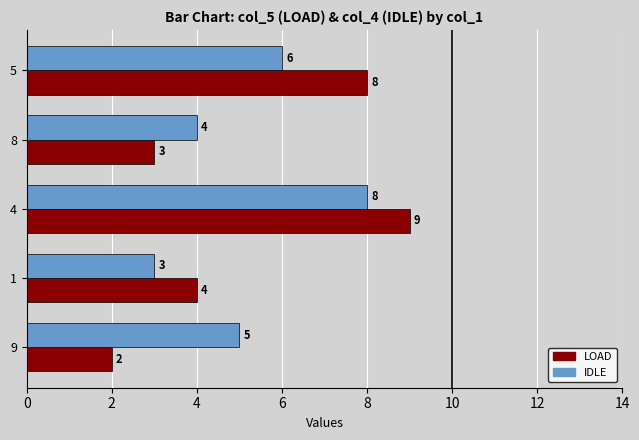

The IDLE series shows 11 at 5. True or false?

False